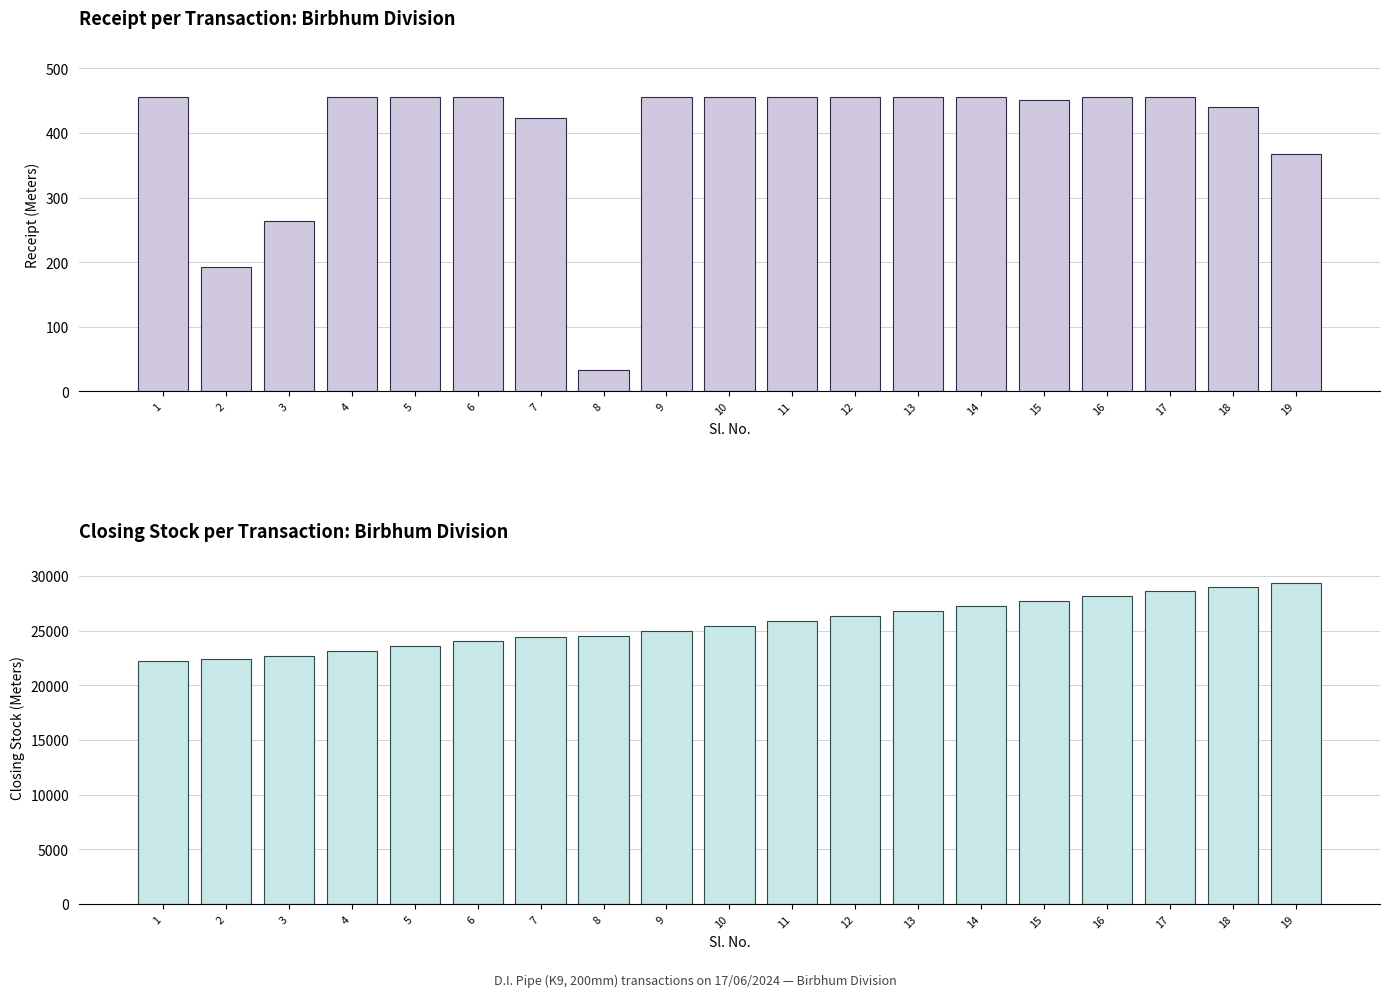

At which category is the sum across all series the highest?

19